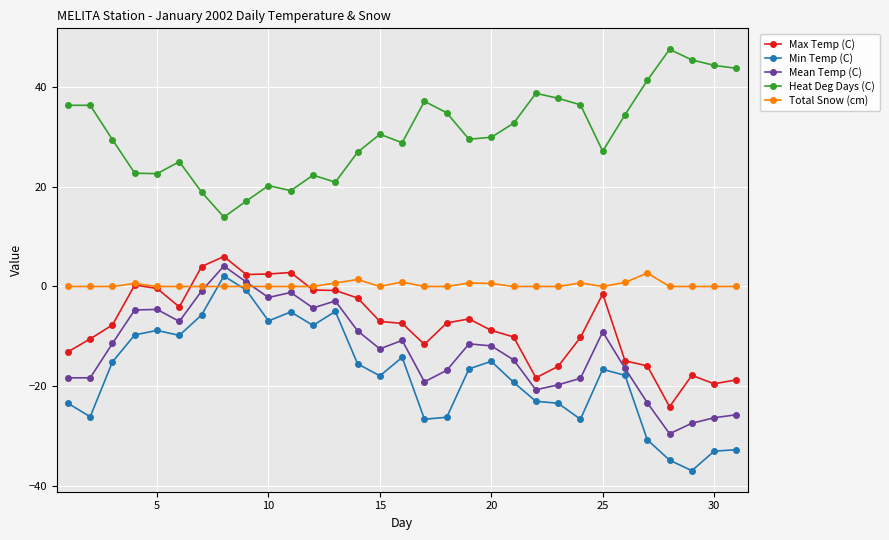

What is the value of the Min Temp (C) point at the 26th from the left?

-17.8